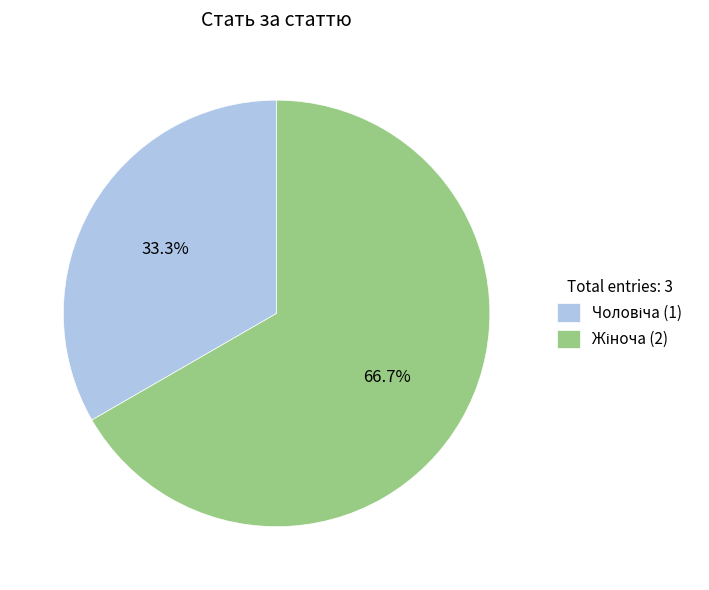

Does any single category account for the majority?

Yes